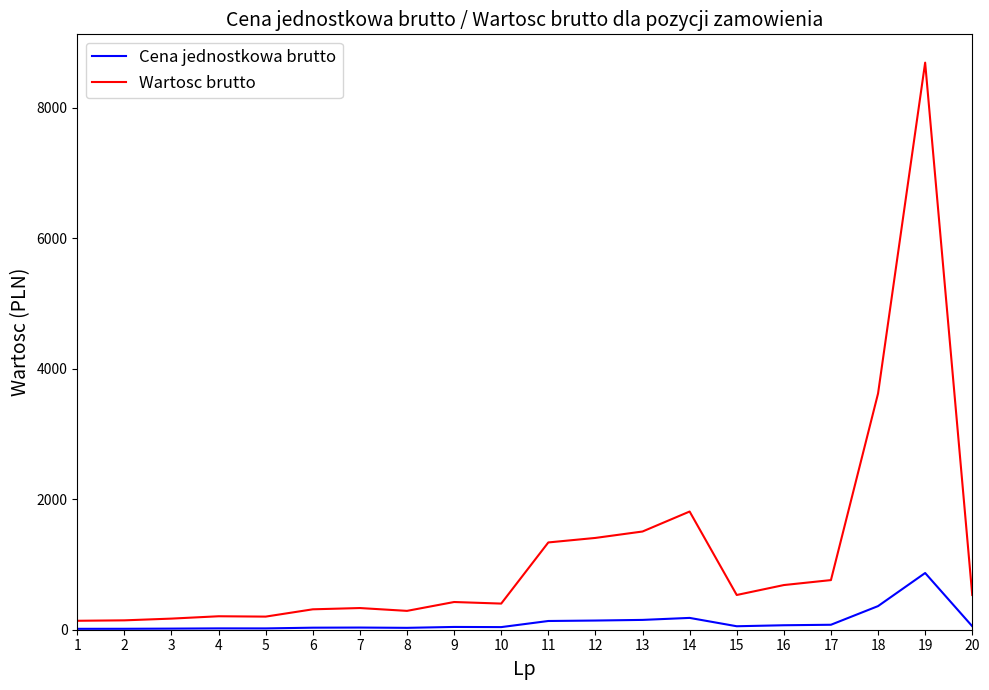

The value of Wartosc brutto at 18 is 3618.3. True or false?

True